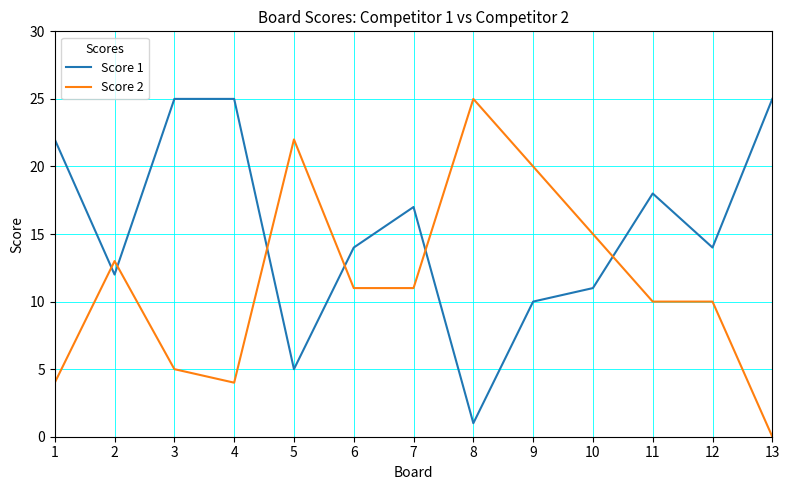

What is the difference between the maximum and minimum values in the Score 2 series?

25